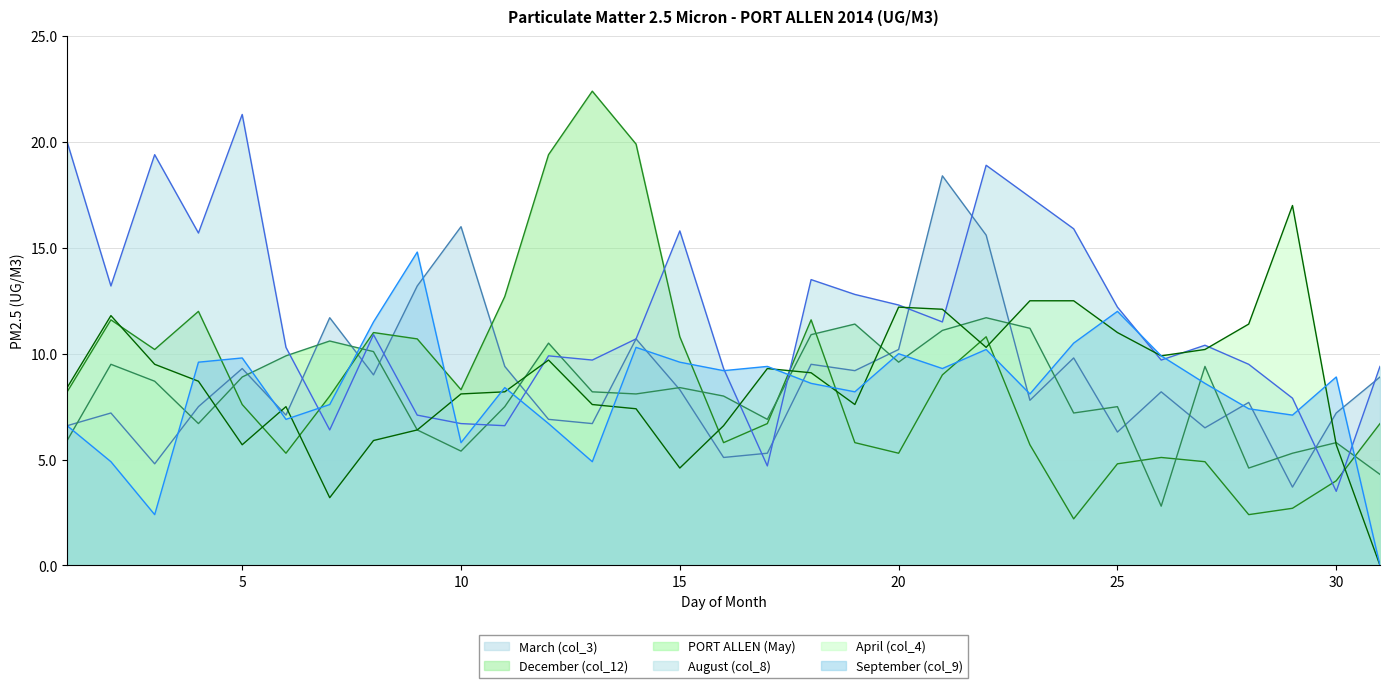

What is the value of the PORT ALLEN (May) point at the 26th from the left?

2.8